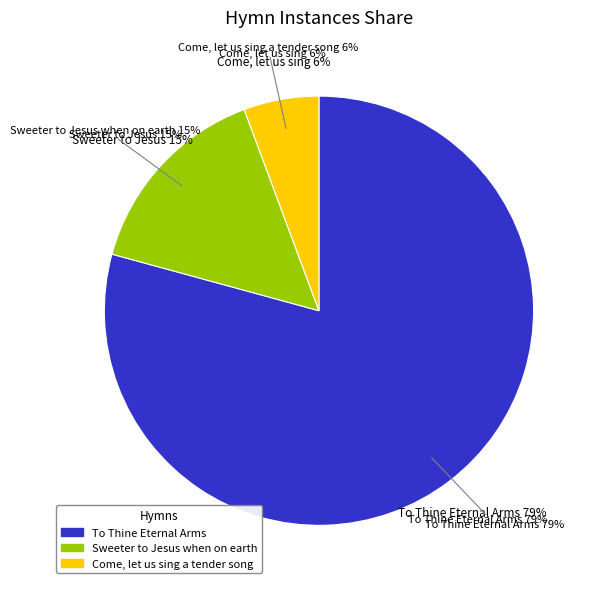

Which slice represents more than half of the pie?

To Thine Eternal Arms